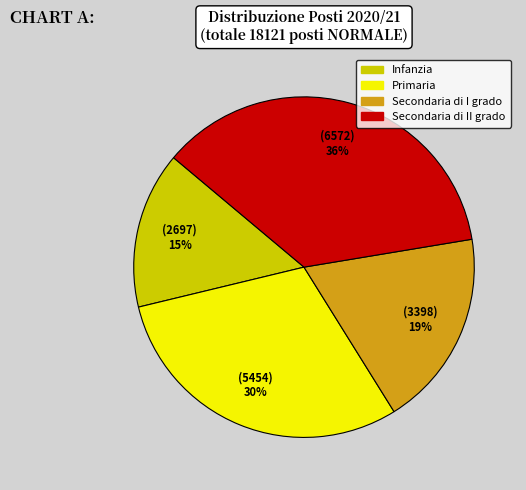

Combined, do Secondaria di I grado and Primaria account for over 50%?

No